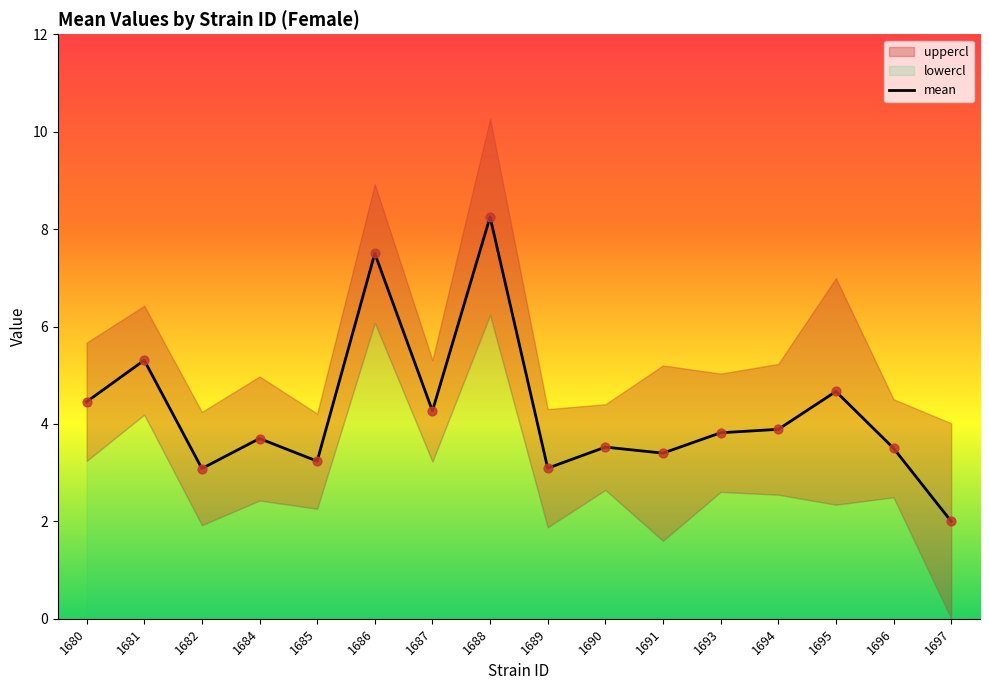

What is the change in value from 1689 to 1693?

+0.7